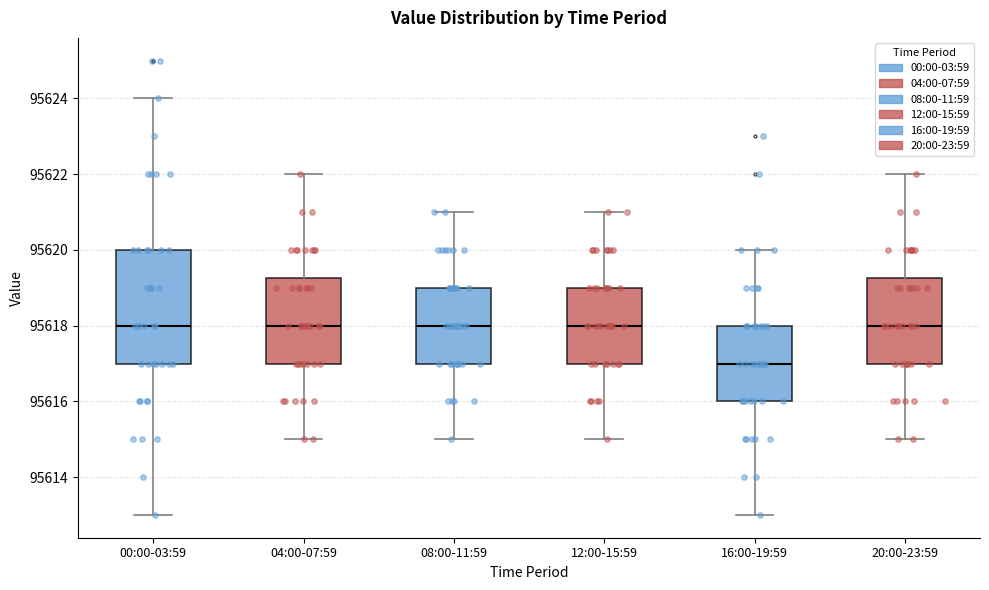

Reading left to right, read every box against the y-axis: the position of its median line, the range the box covers, and the ends of its whiskers. The values are not printed on the chart, so give them approximately, as read against the axis.

00:00-03:59: median 95618.0, box 95617.0 to 95620.0, whiskers 95613.0 to 95624.0
04:00-07:59: median 95618.0, box 95617.0 to 95619.2, whiskers 95615.0 to 95622.0
08:00-11:59: median 95618.0, box 95617.0 to 95619.0, whiskers 95615.0 to 95621.0
12:00-15:59: median 95618.0, box 95617.0 to 95619.0, whiskers 95615.0 to 95621.0
16:00-19:59: median 95617.0, box 95616.0 to 95618.0, whiskers 95613.0 to 95620.0
20:00-23:59: median 95618.0, box 95617.0 to 95619.2, whiskers 95615.0 to 95622.0